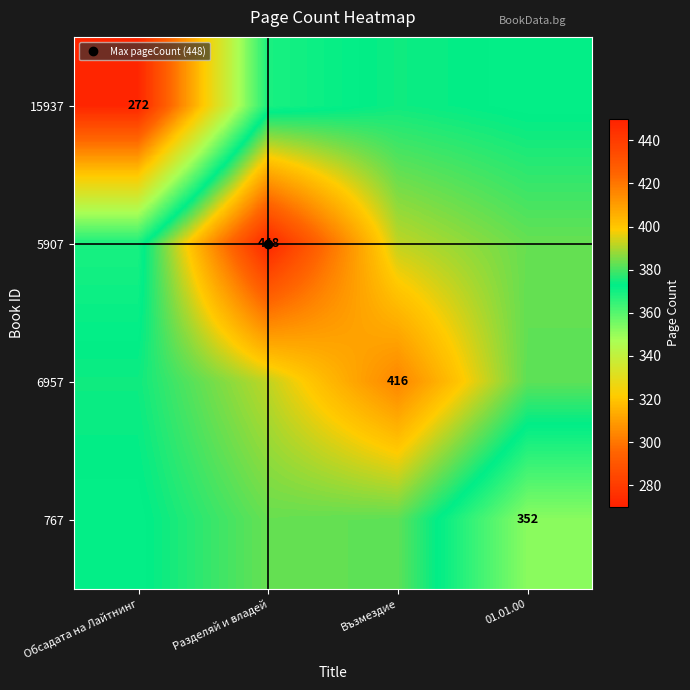

Between 01.01.00 and Обсадата на Лайтнинг, which is larger?

01.01.00